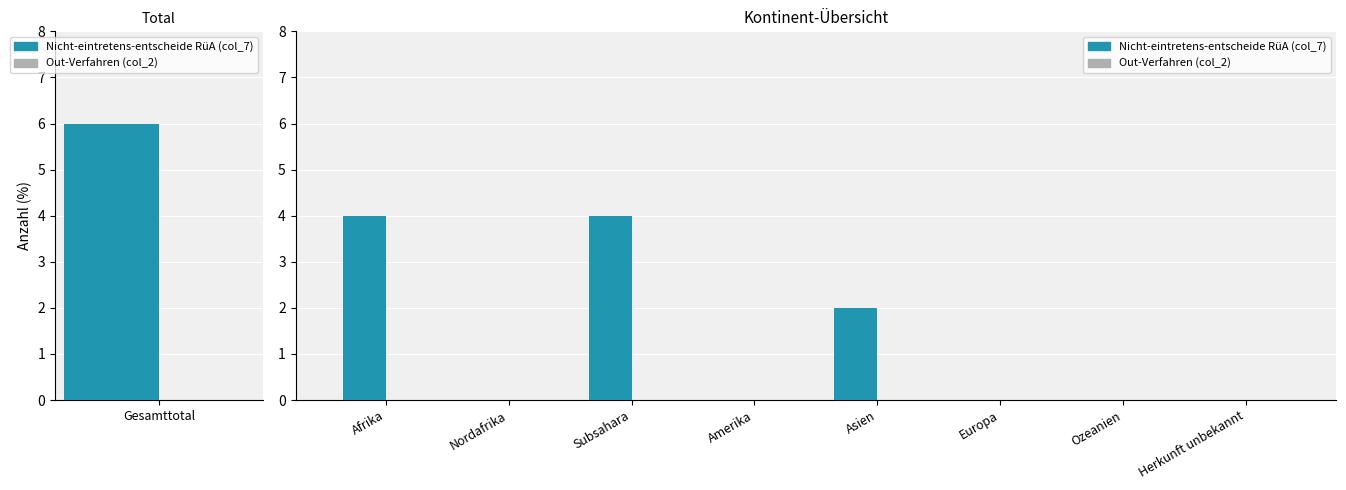

What are all the series names shown in the legend?

Nicht-eintretens-entscheide RüA (col_7), Out-Verfahren (col_2)